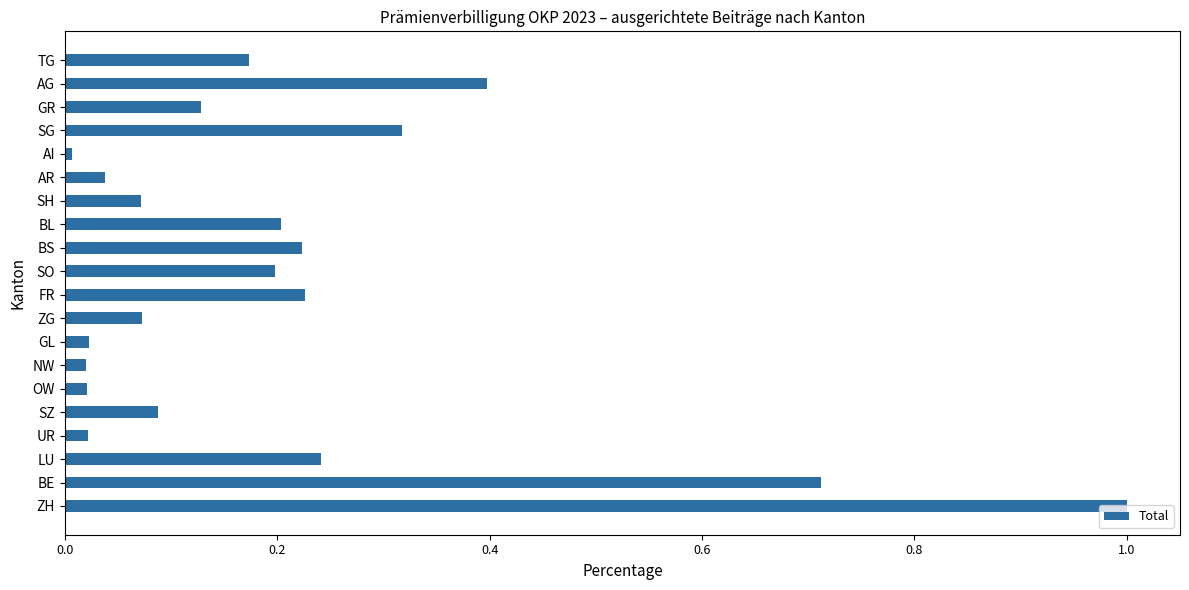

What is the difference between the maximum and minimum values?

1.0